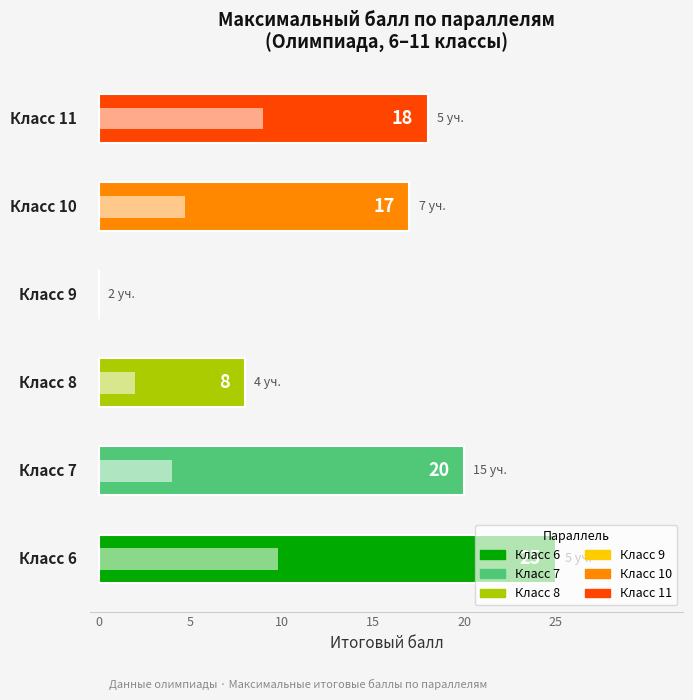

Reading right to left, extract all data points from this chart.

Максимальный балл: 18.0	17.0	0.0	8.0	20.0	25.0
Средний балл: 9.0	4.7	0.0	2.0	4.0	9.8